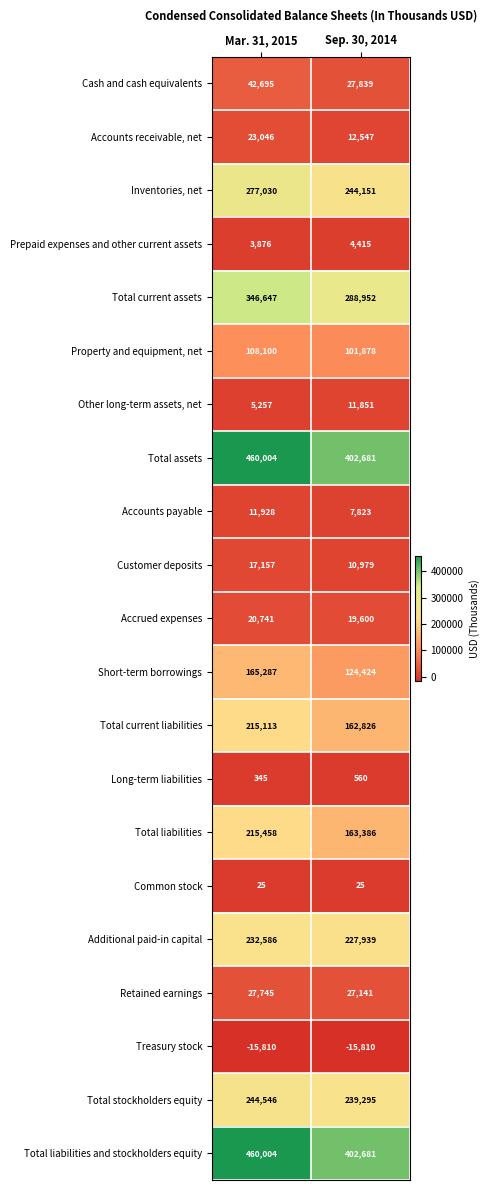

What value does the Cash and cash equivalents series have at Mar. 31, 2015?

42695